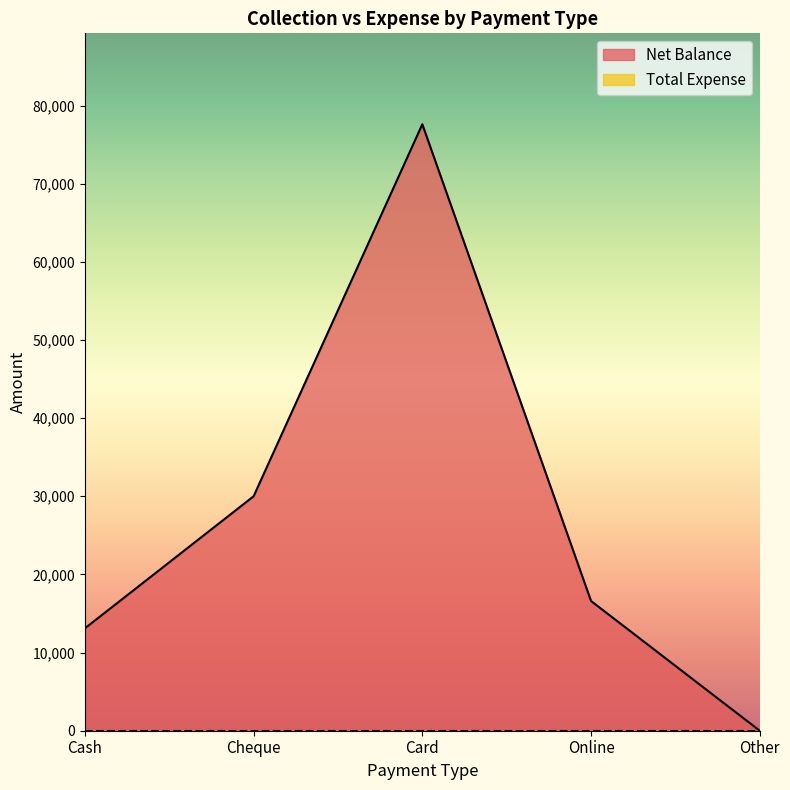

At which category does the chart reach its peak across all series?

Card